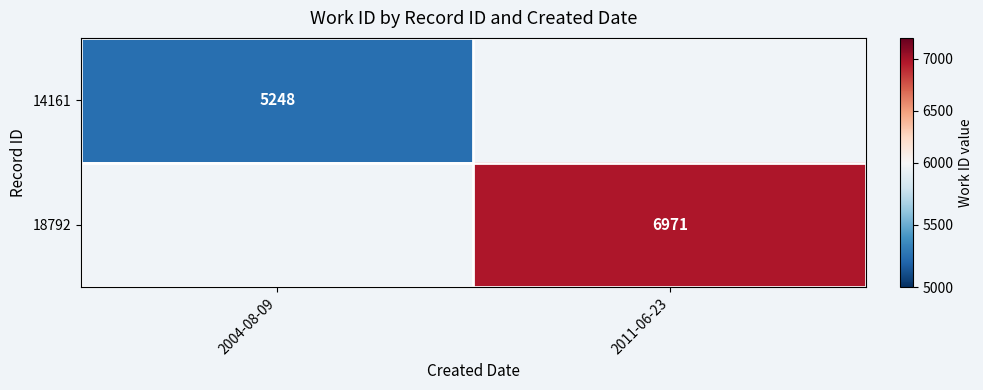

True or false: 14161 has a value of 7903 at 2004-08-09.

False